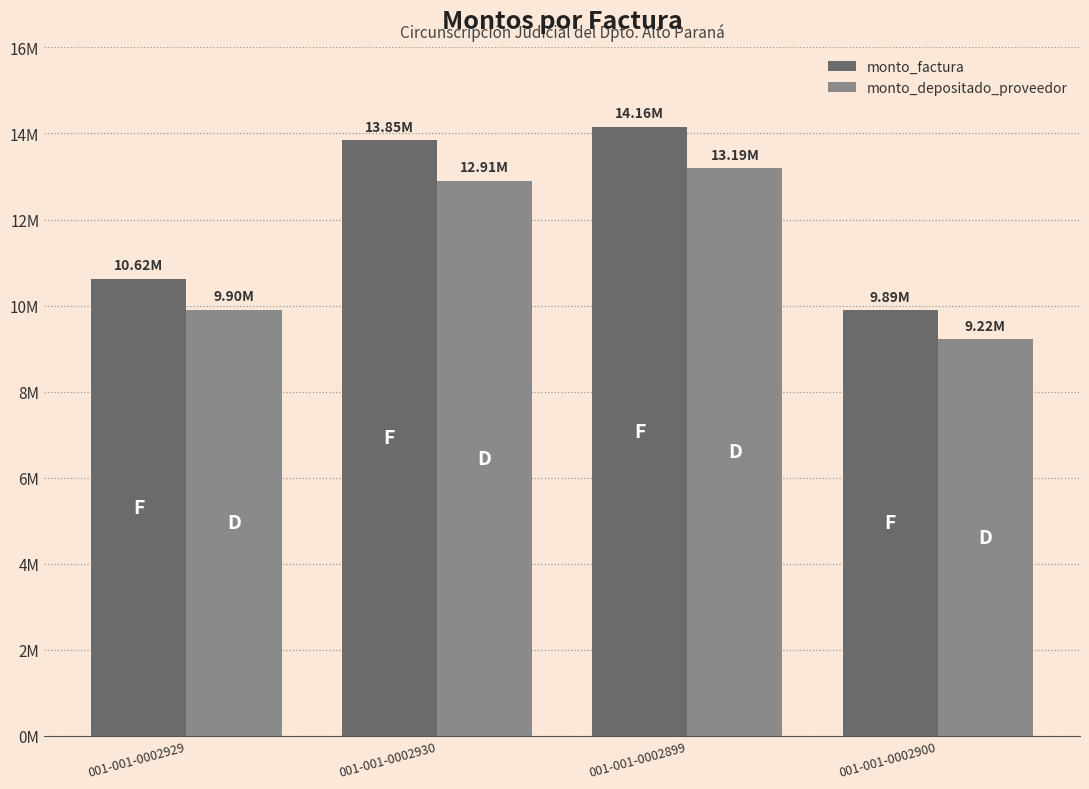

What is the difference between the maximum and minimum values in the monto_factura series?

4262000